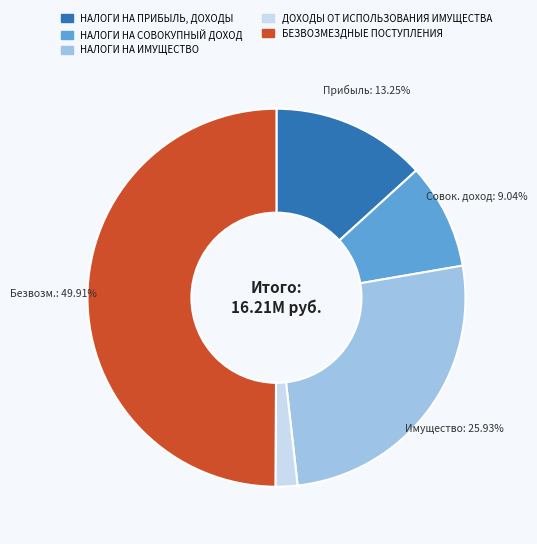

To the nearest percent, what is the average slice percentage?

20%